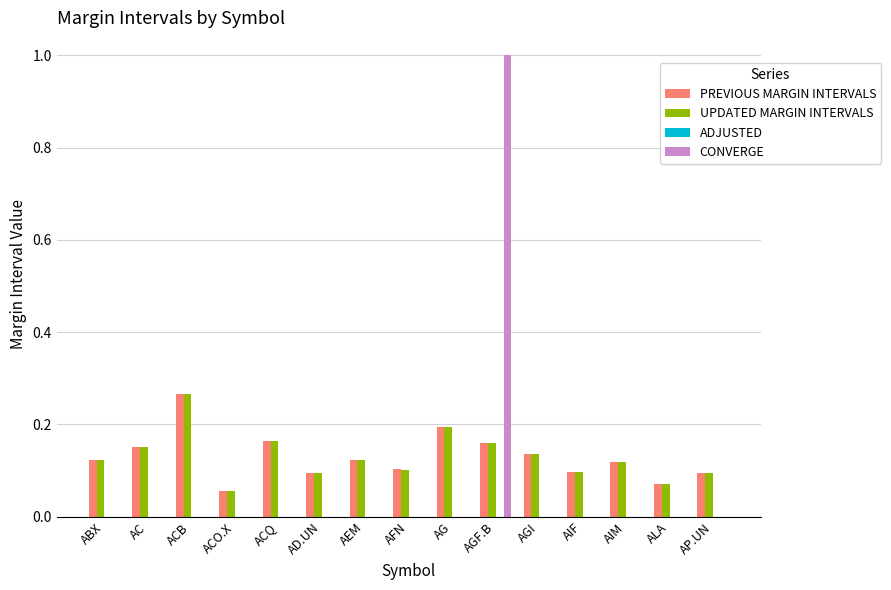

Is the value of PREVIOUS MARGIN INTERVALS at AD.UN greater than the value of CONVERGE at ALA?

Yes